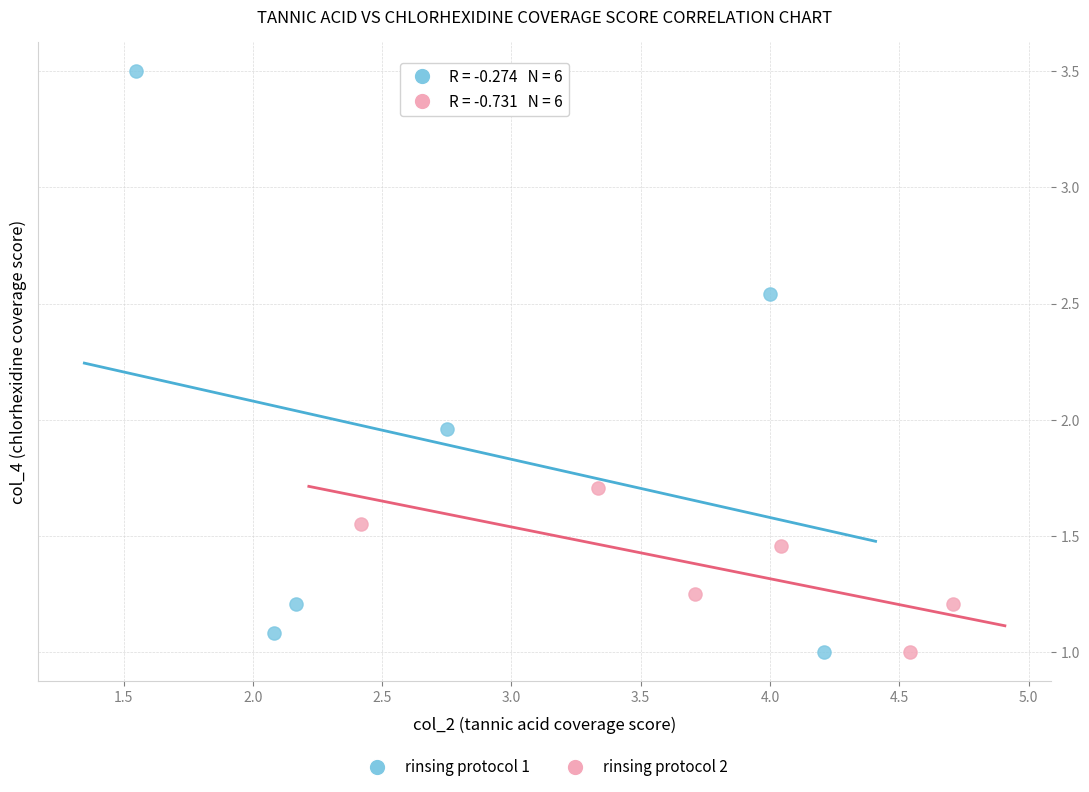

Which series has the largest Y range (max minus min)?

rinsing protocol 1